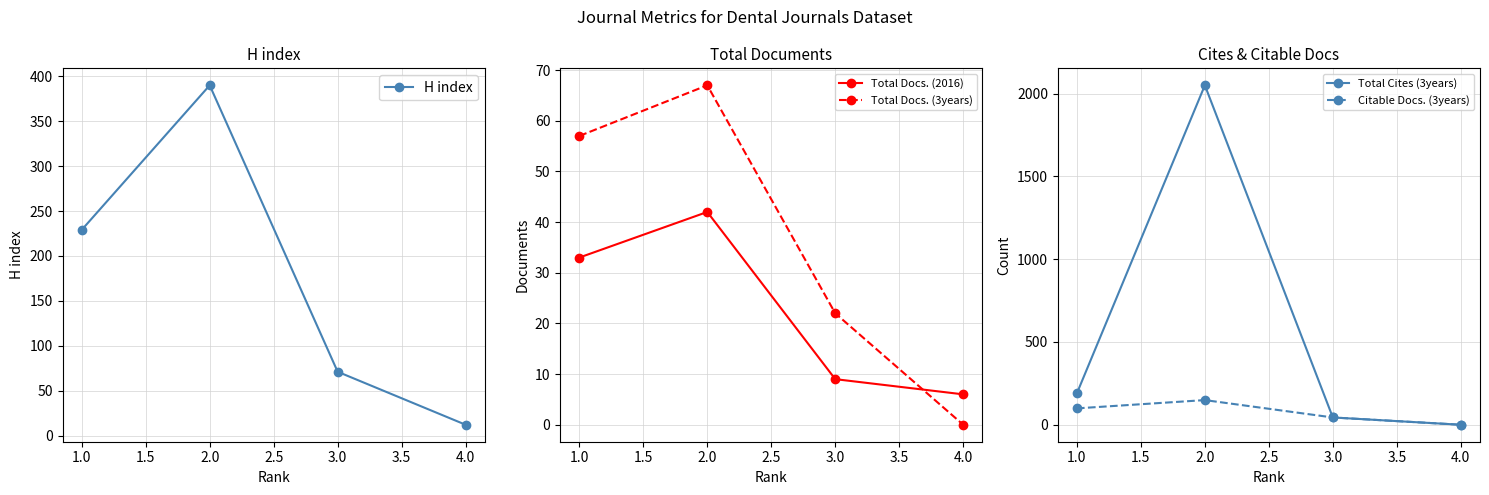

What are all the series names shown in the legend?

H index, Total Docs. (2016), Total Docs. (3years), Total Cites (3years), Citable Docs. (3years)